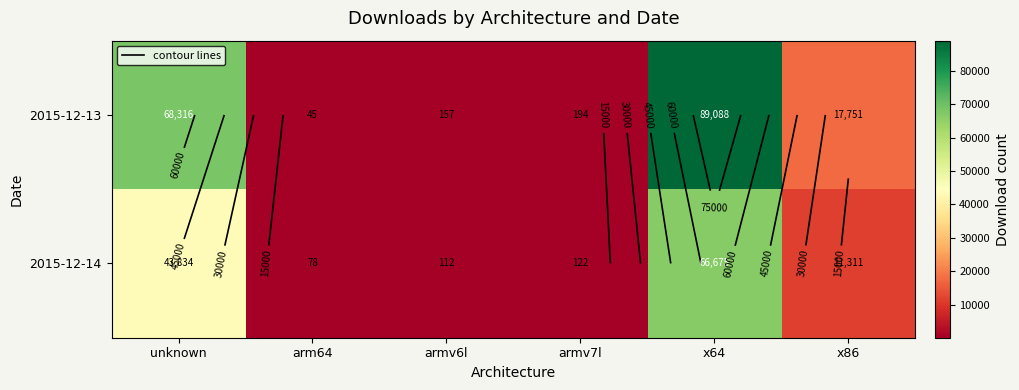

Rank the series by their average value, from lowest to highest.

2015-12-14, 2015-12-13